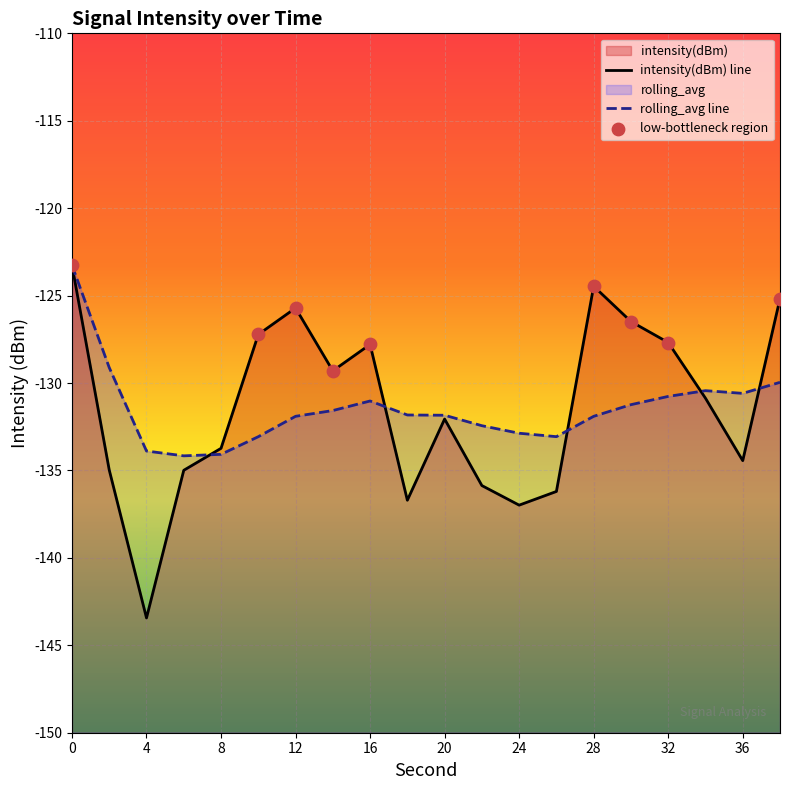

What is the total value across all series at 34?

-261.3